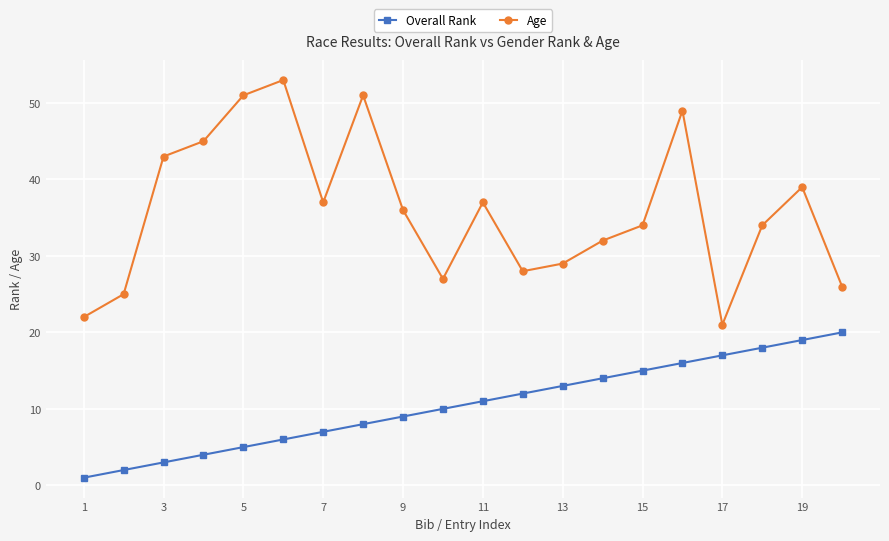

List the series in order of their overall mean, highest first.

Age, Overall Rank